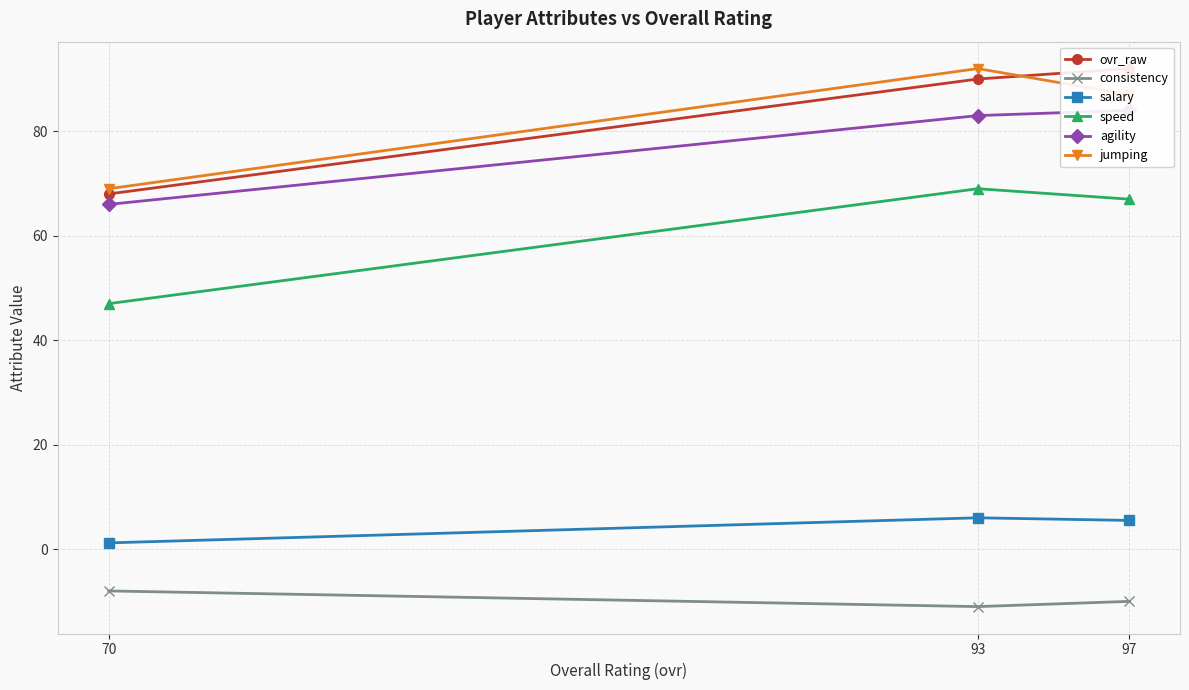

What is the sum of all salary values?

12.7